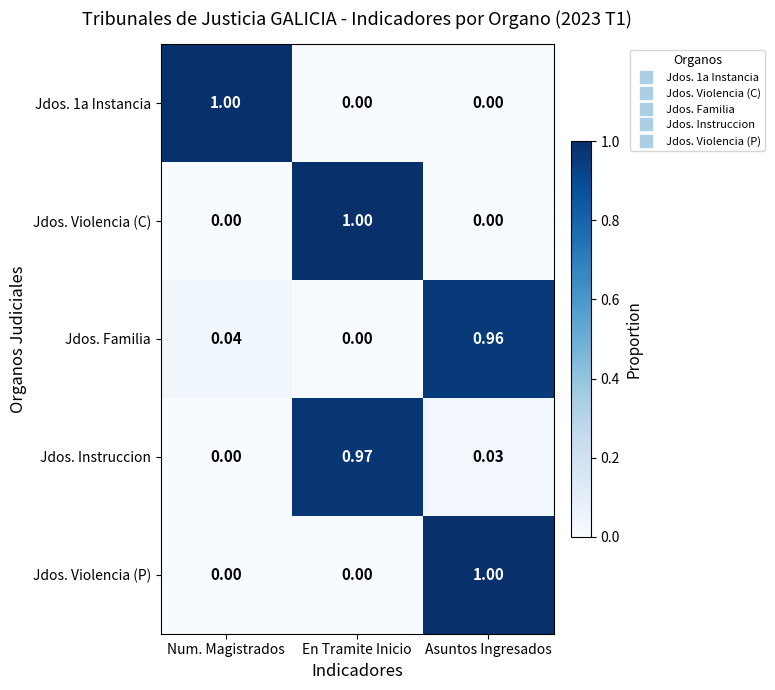

Is the value of Jdos. 1a Instancia at Asuntos Ingresados greater than the value of Jdos. Violencia (P) at Asuntos Ingresados?

No